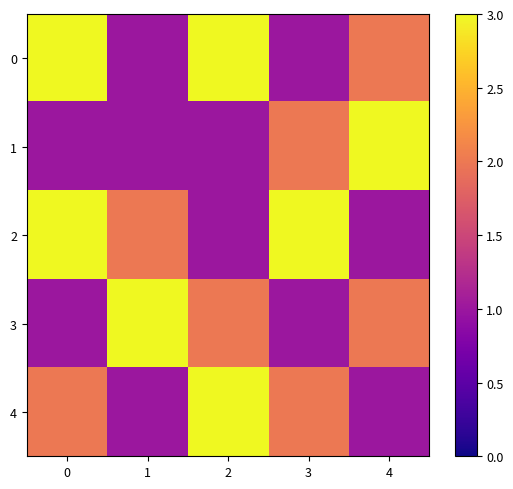

Reading left to right, what are all the values shown in this chart?

0: 0=3	1=1	2=3	3=1	4=2
1: 0=1	1=1	2=1	3=2	4=3
2: 0=3	1=2	2=1	3=3	4=1
3: 0=1	1=3	2=2	3=1	4=2
4: 0=2	1=1	2=3	3=2	4=1